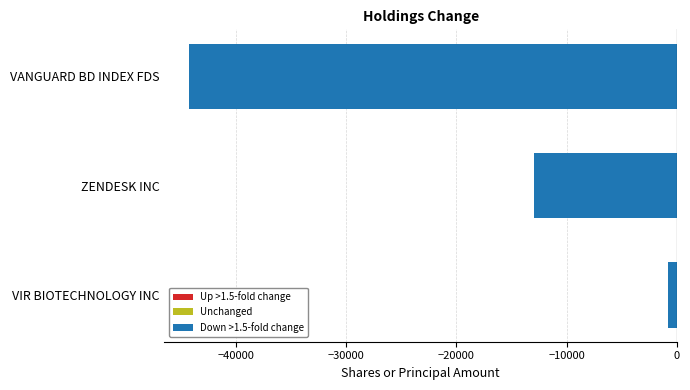

True or false: the data shows -12925 at ZENDESK INC.

True